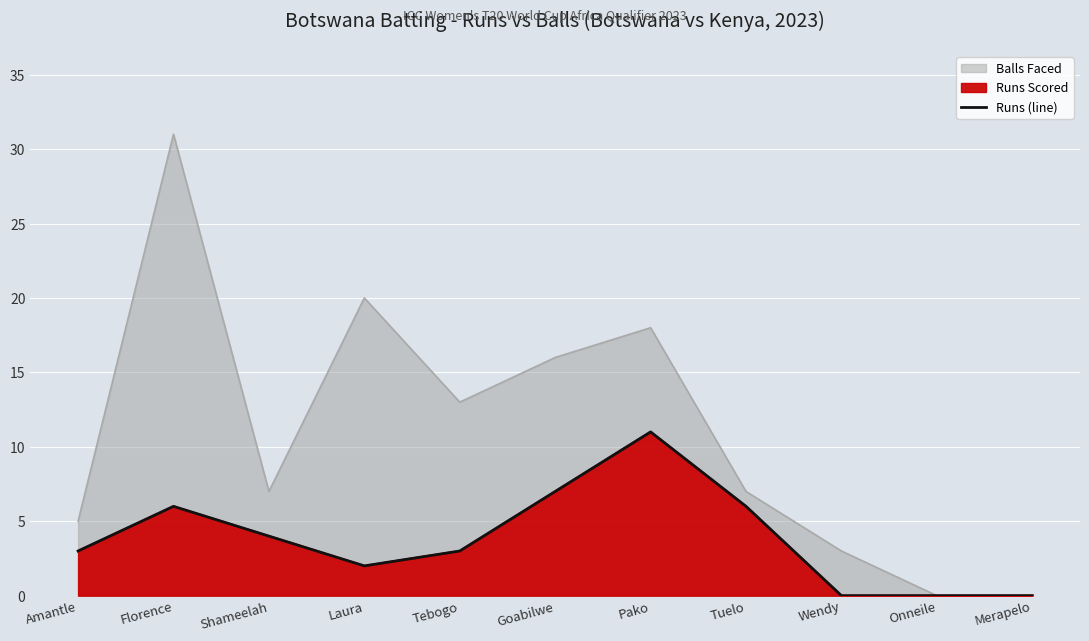

What is the label of the 6th point from the right?

Goabilwe